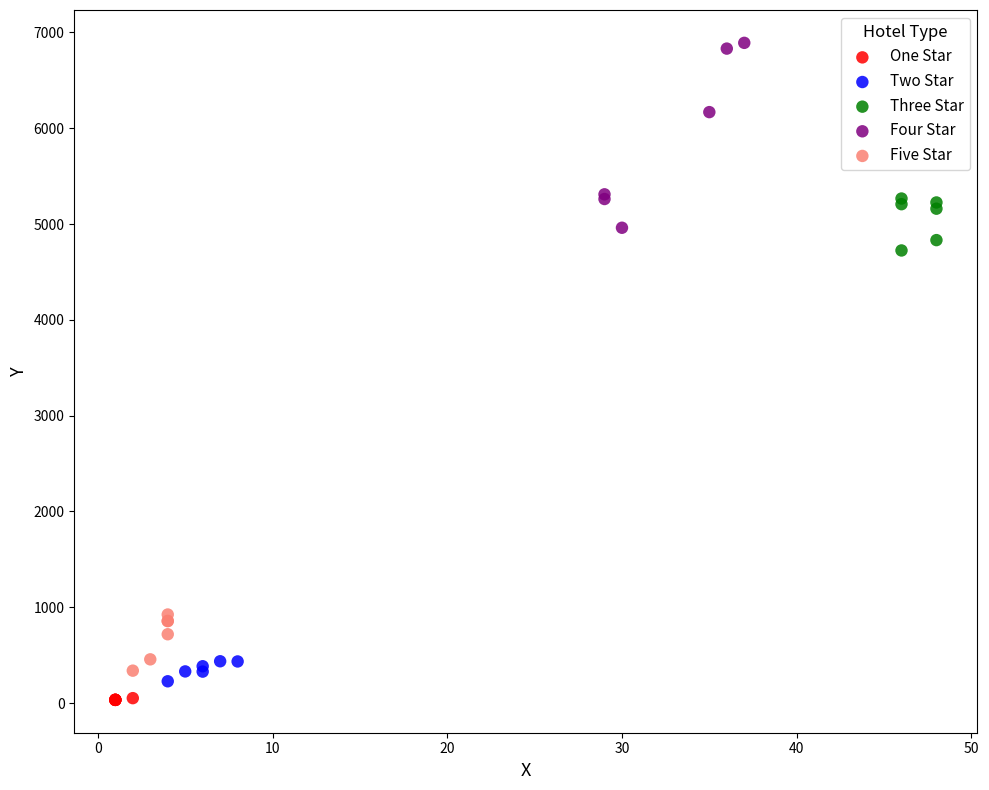

Which series has the widest spread of Y values?

Four Star